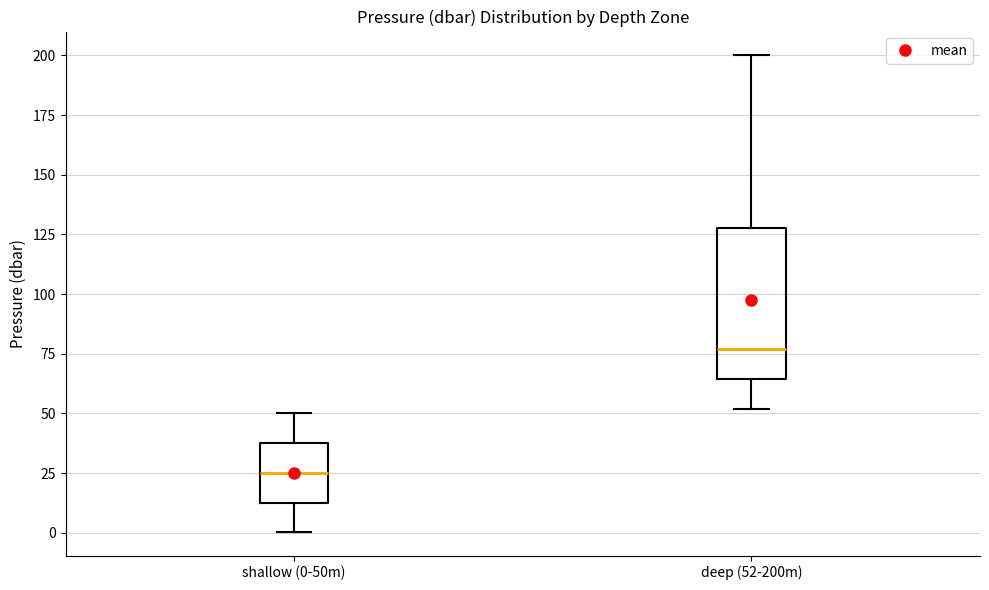

Which box has the highest median line?

deep (52-200m)